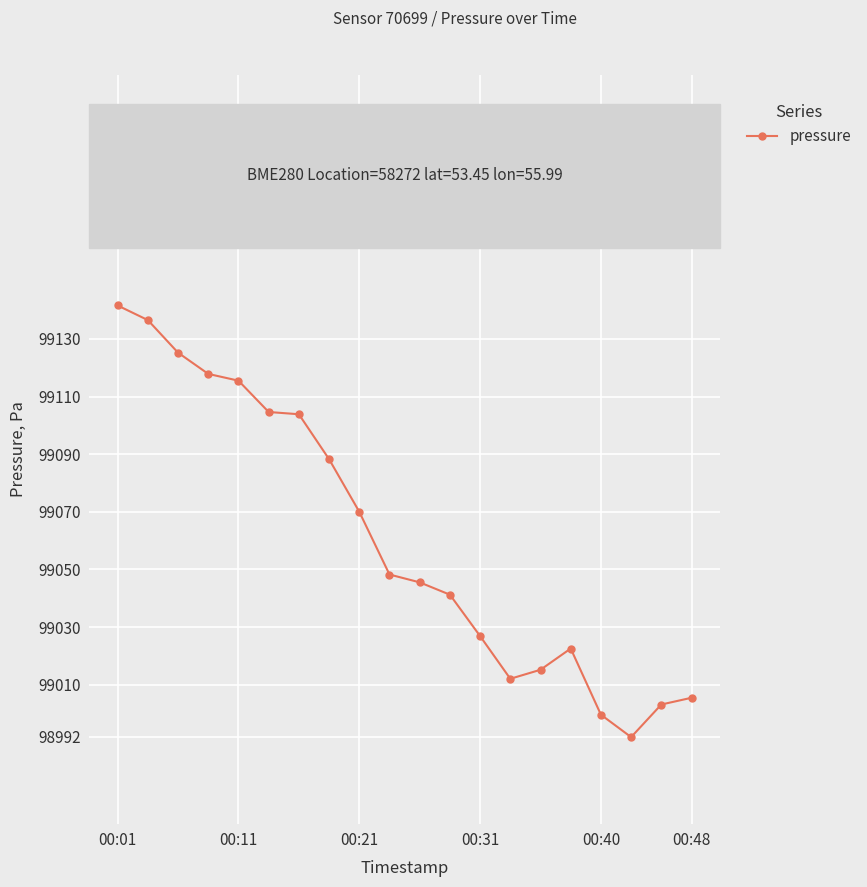

What is the difference between the maximum and second lowest values?

142.0